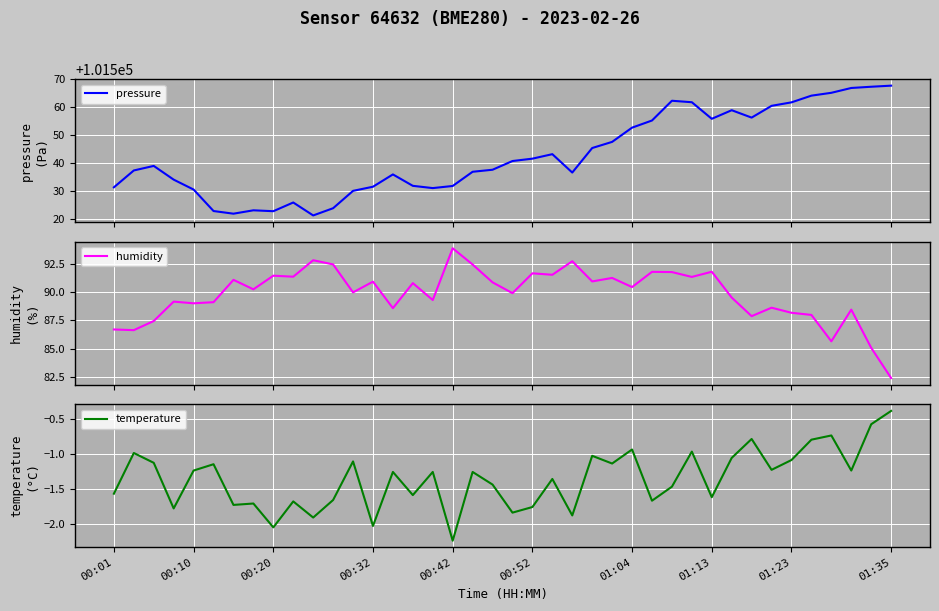

How many values in the pressure series exceed 101538?

20